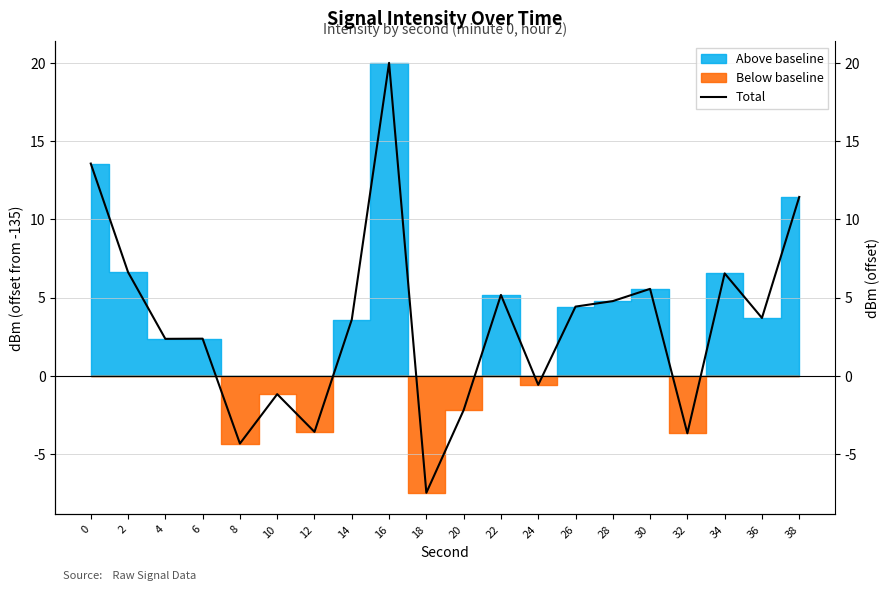

At which label is the value closest to 6?

30